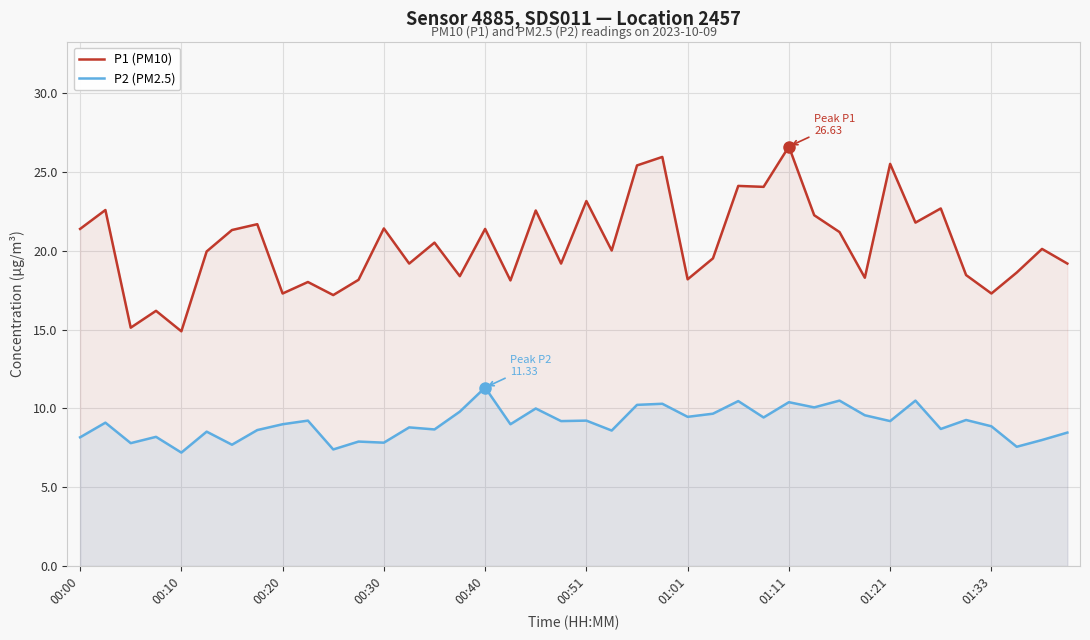

In P1 (PM10), how many points are lower than both neighbors (excluding endpoints)?

14